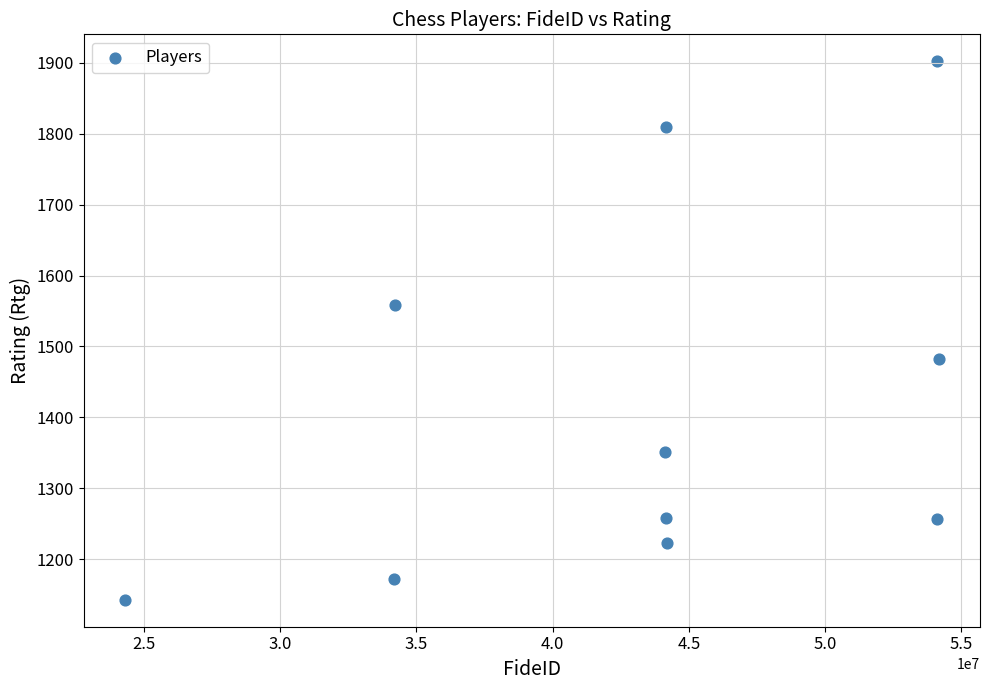

What is the average X value?

43173292